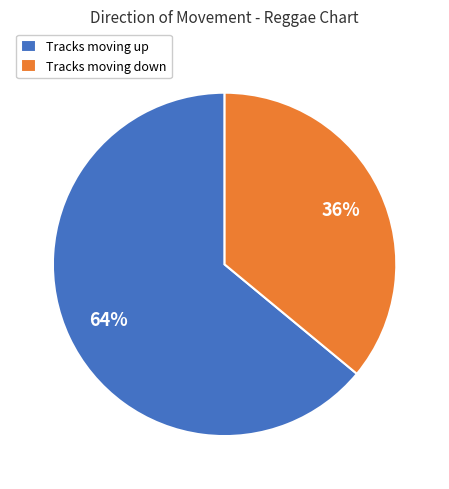

What is the smallest slice in the pie chart?

Tracks moving down